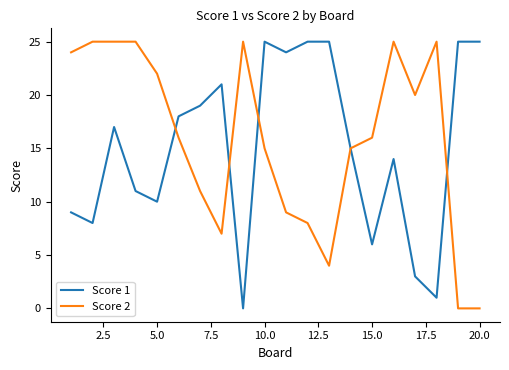

What are all the series names shown in the legend?

Score 1, Score 2